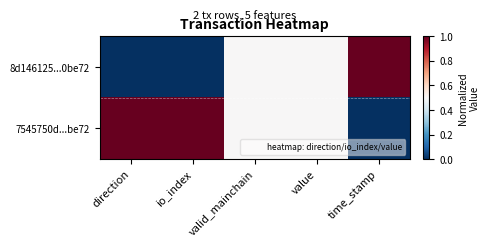

At which category does the chart reach its peak across all series?

time_stamp